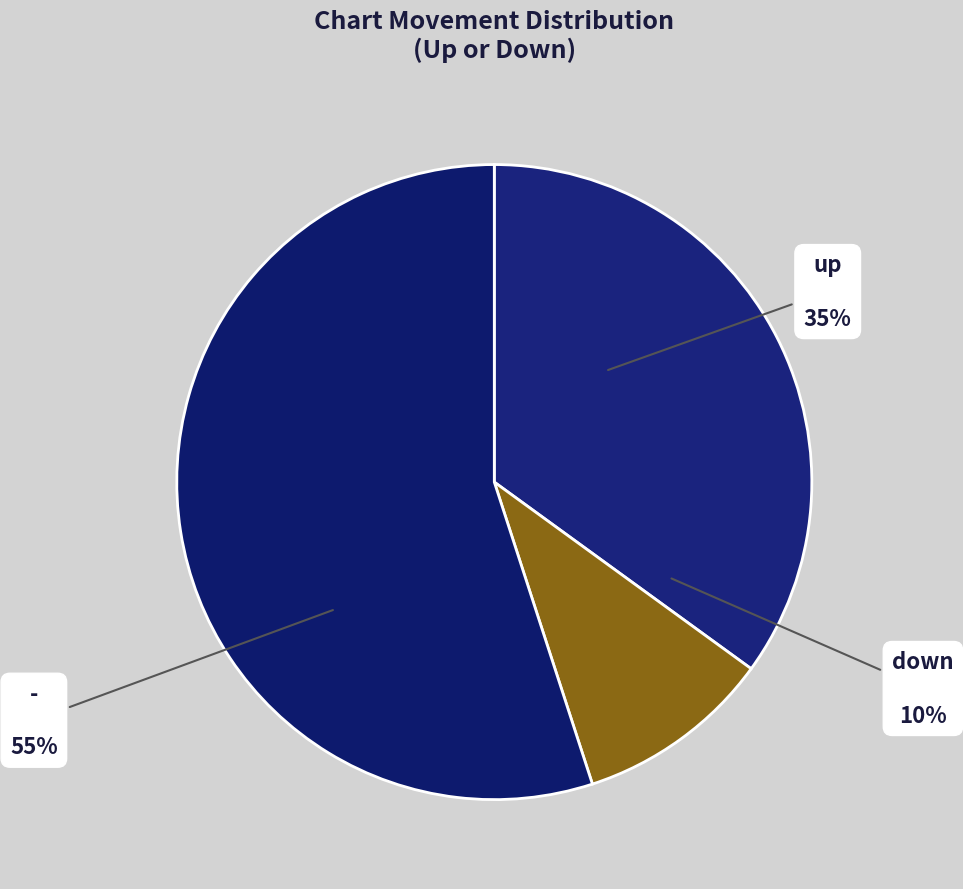

Is - the majority of the pie?

No